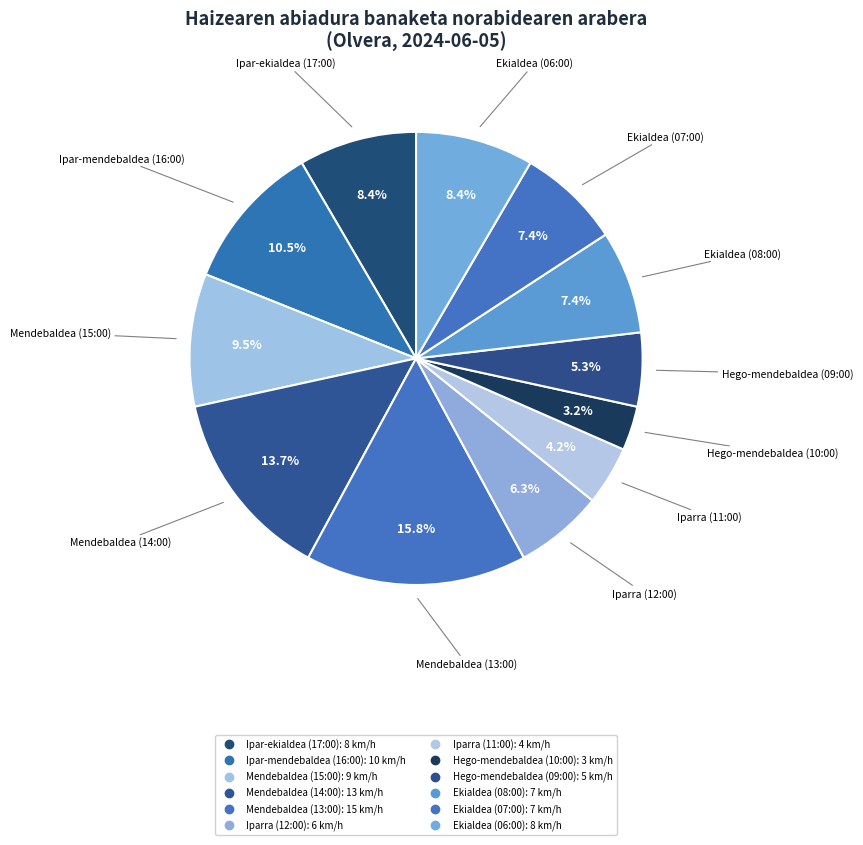

What is the ratio of the value at Hego-mendebaldea (10:00) to the value at Mendebaldea (14:00)?

0.2